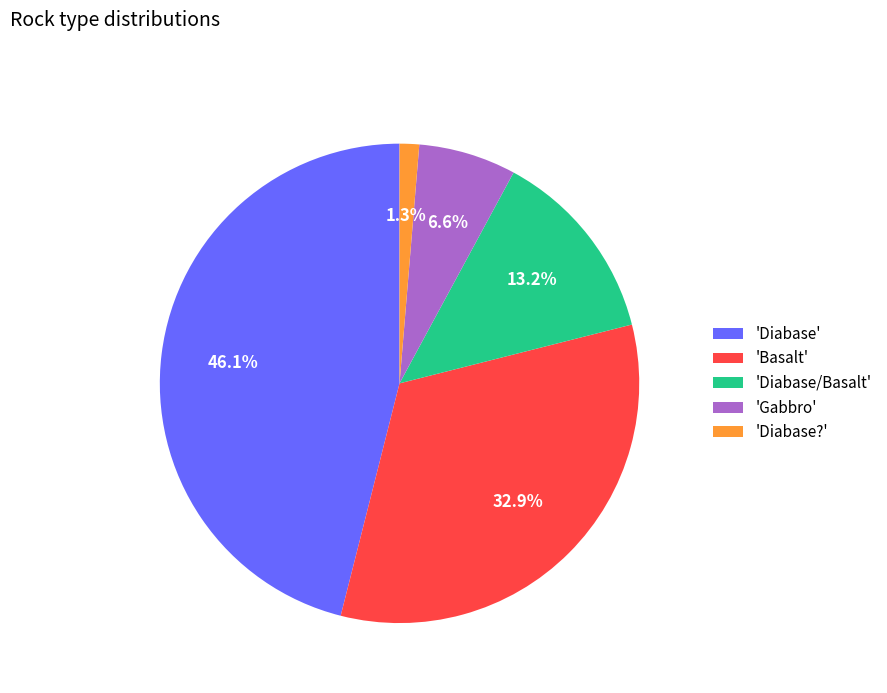

Between 'Diabase/Basalt' and 'Diabase?', which is larger?

'Diabase/Basalt'